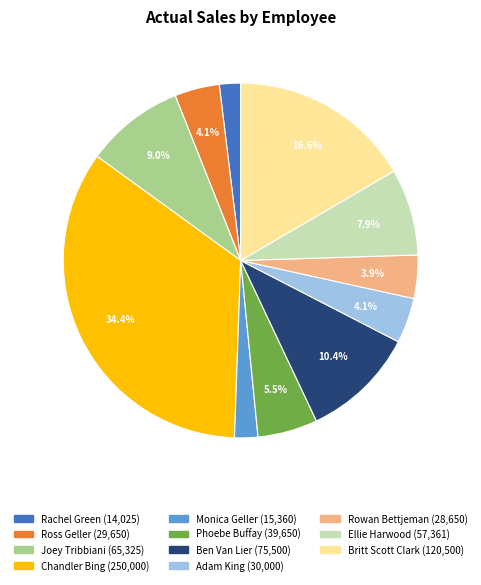

Count the number of slices in the pie.

11